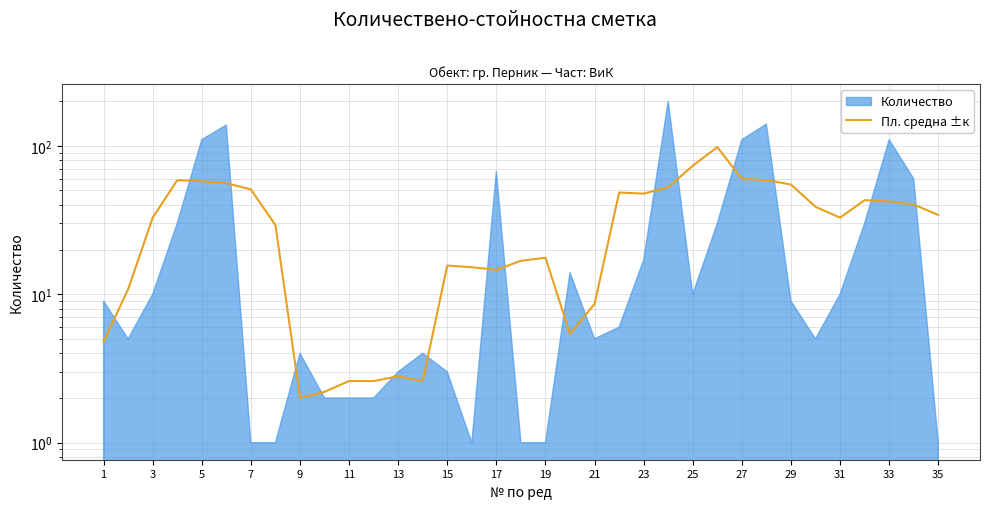

Does the chart display data point markers on the line(s)?

No